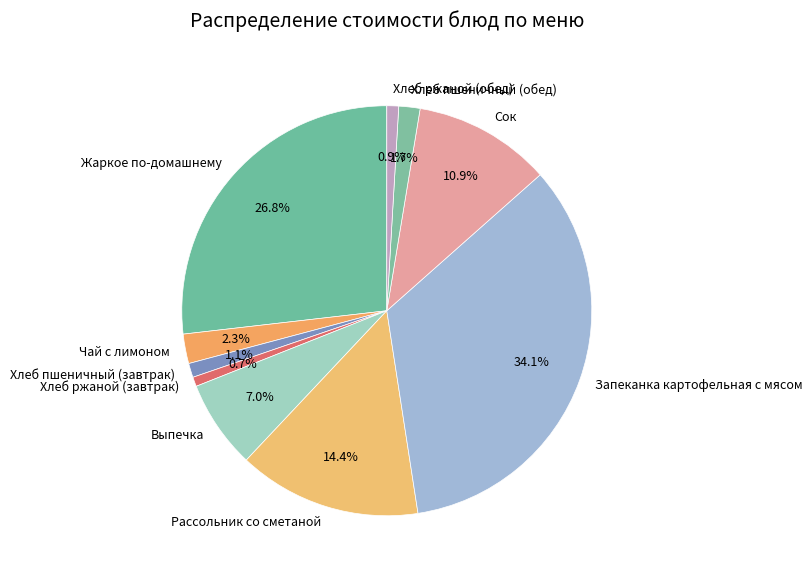

True or false: Запеканка картофельная с мясом accounts for 28% of the total.

False